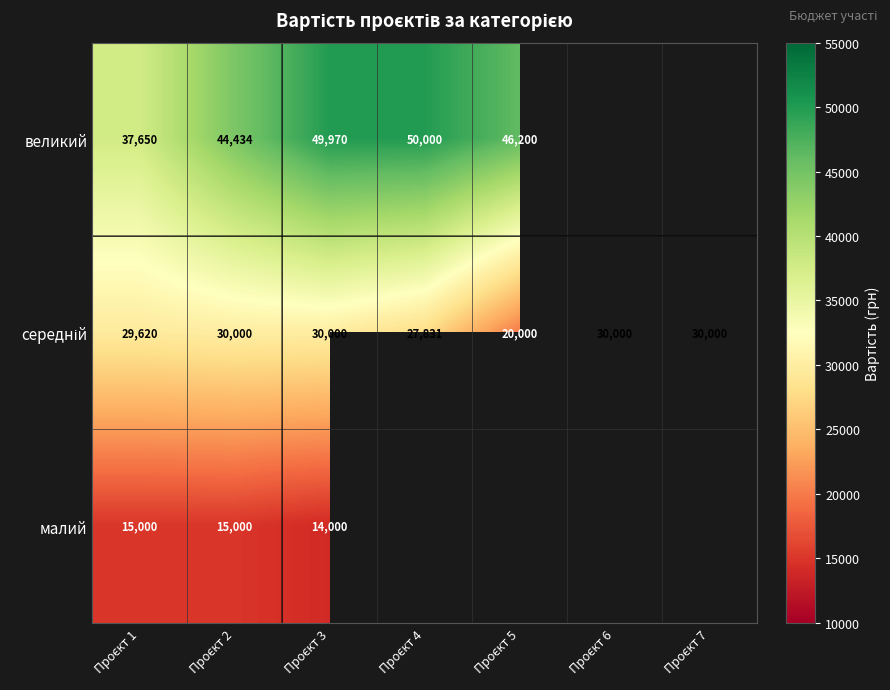

Which series has the widest spread of values?

великий